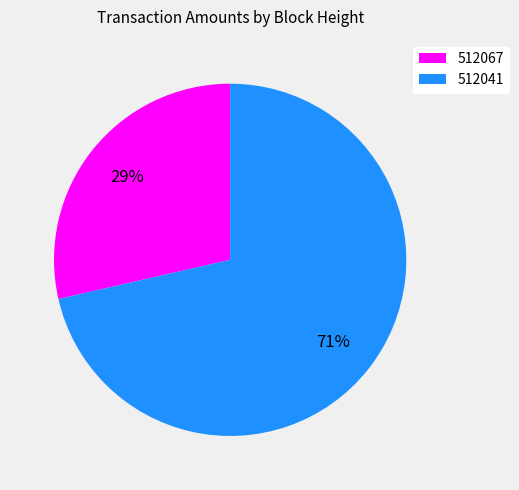

Is there a majority slice in this chart?

Yes